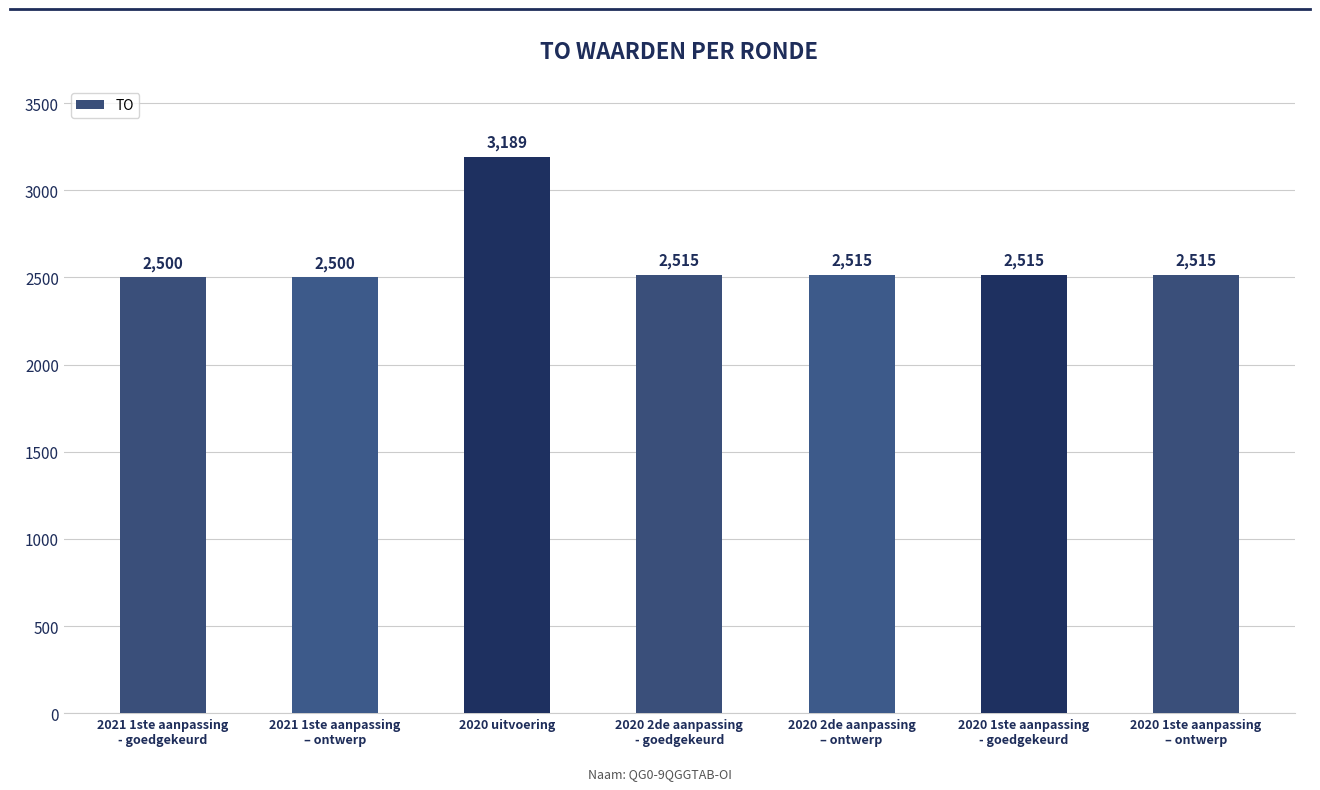

The chart shows a value of 3900 at 2020 1ste aanpassing
– ontwerp. True or false?

False